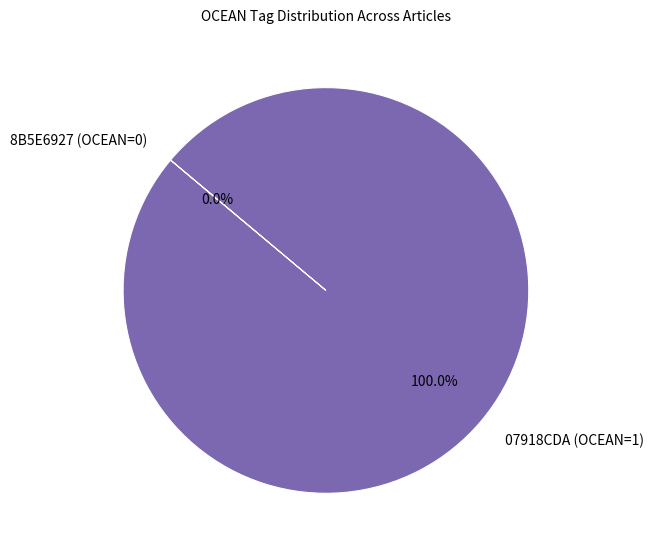

What percentage is the 07918CDA (OCEAN=1) slice, to the nearest percent?

100%